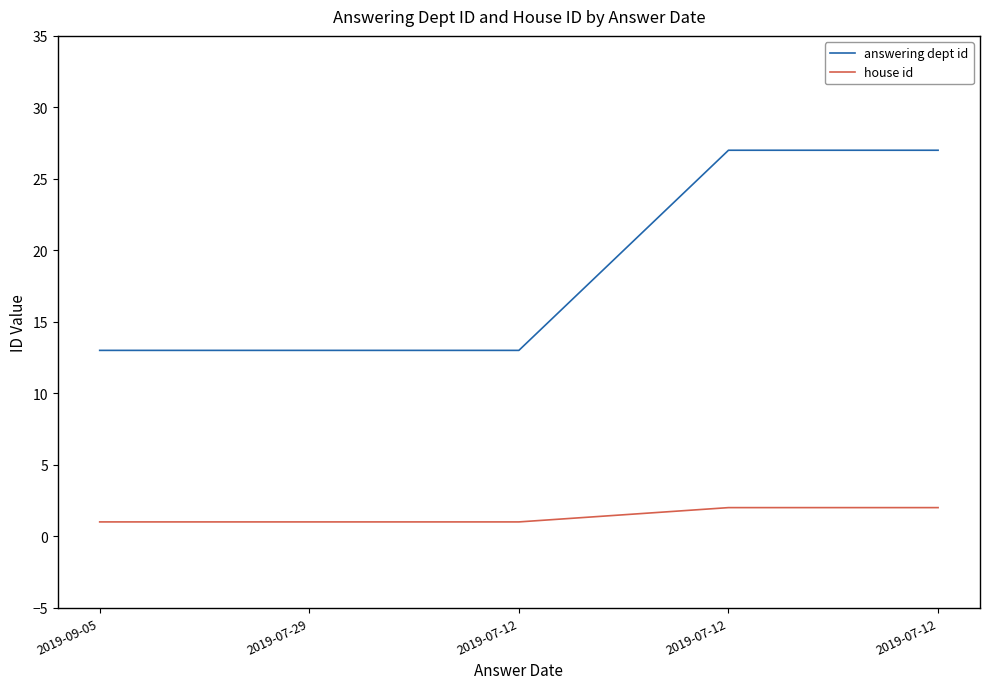

Reading left to right, what are all the values shown in this chart?

answering dept id: 13	13	13	27	27
house id: 1	1	1	2	2